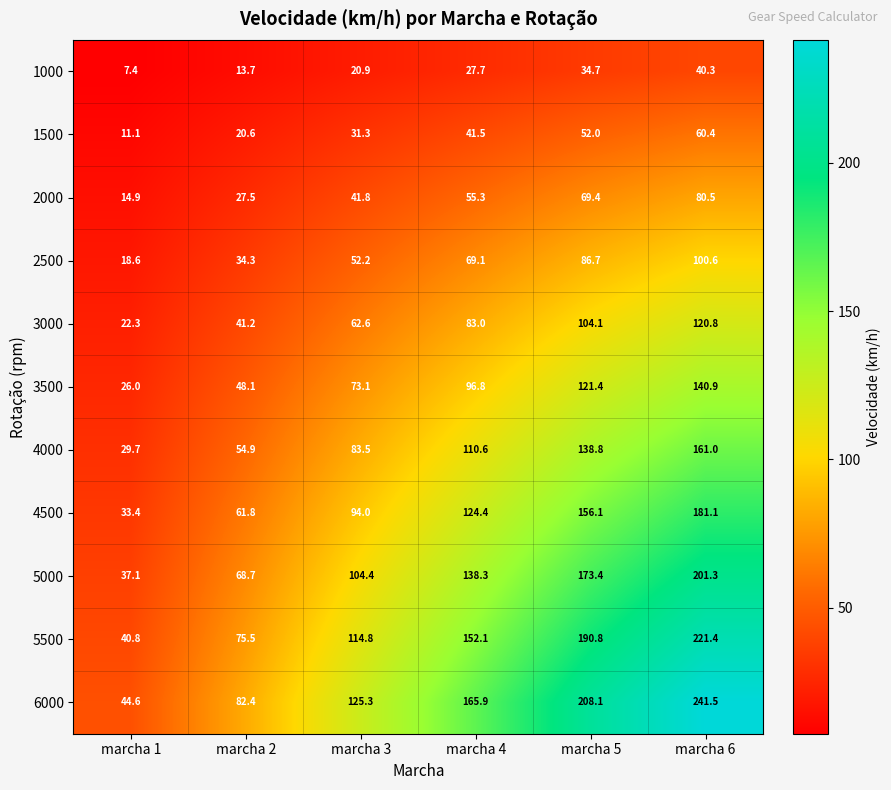

How many series are shown in this chart?

11